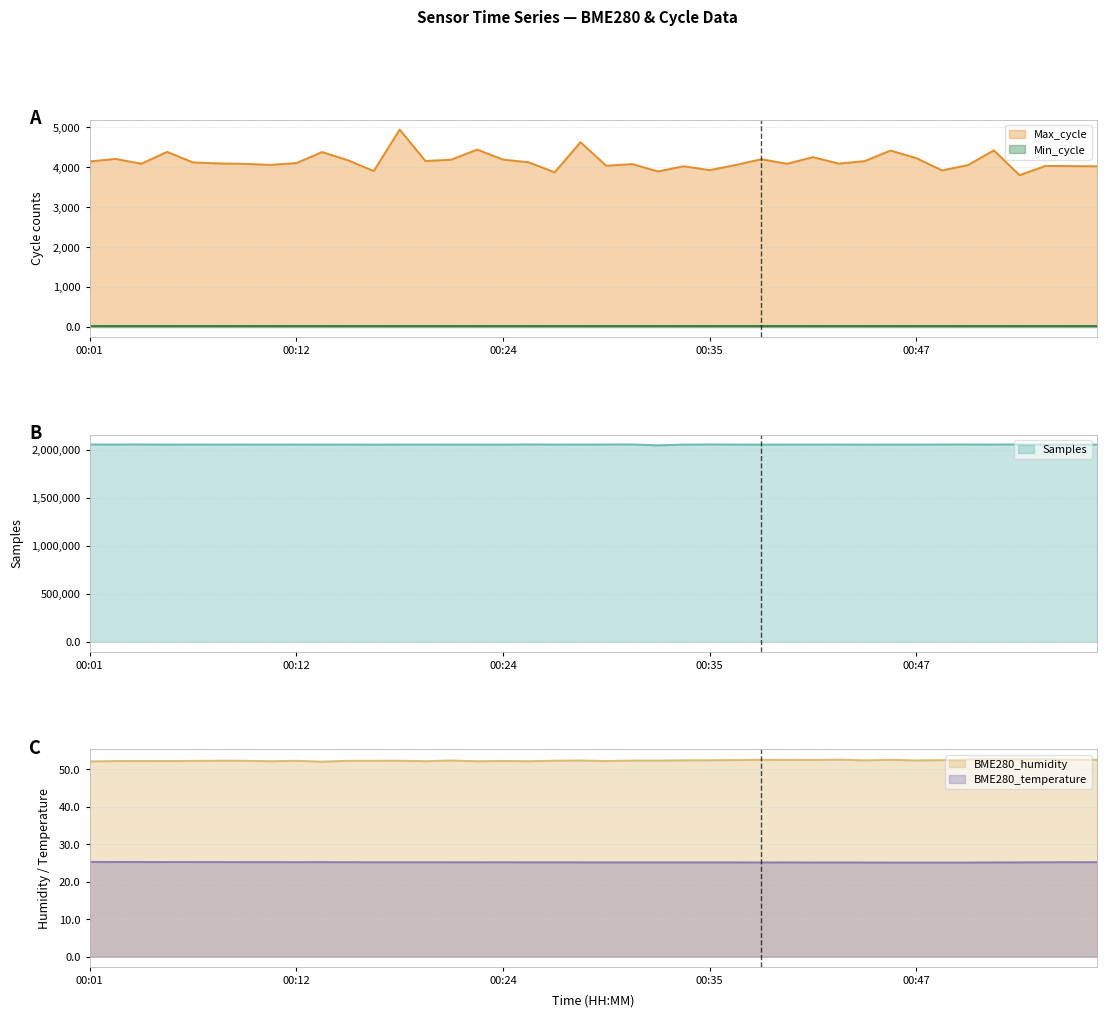

True or false: BME280_temperature and BME280_humidity cross at least once.

False